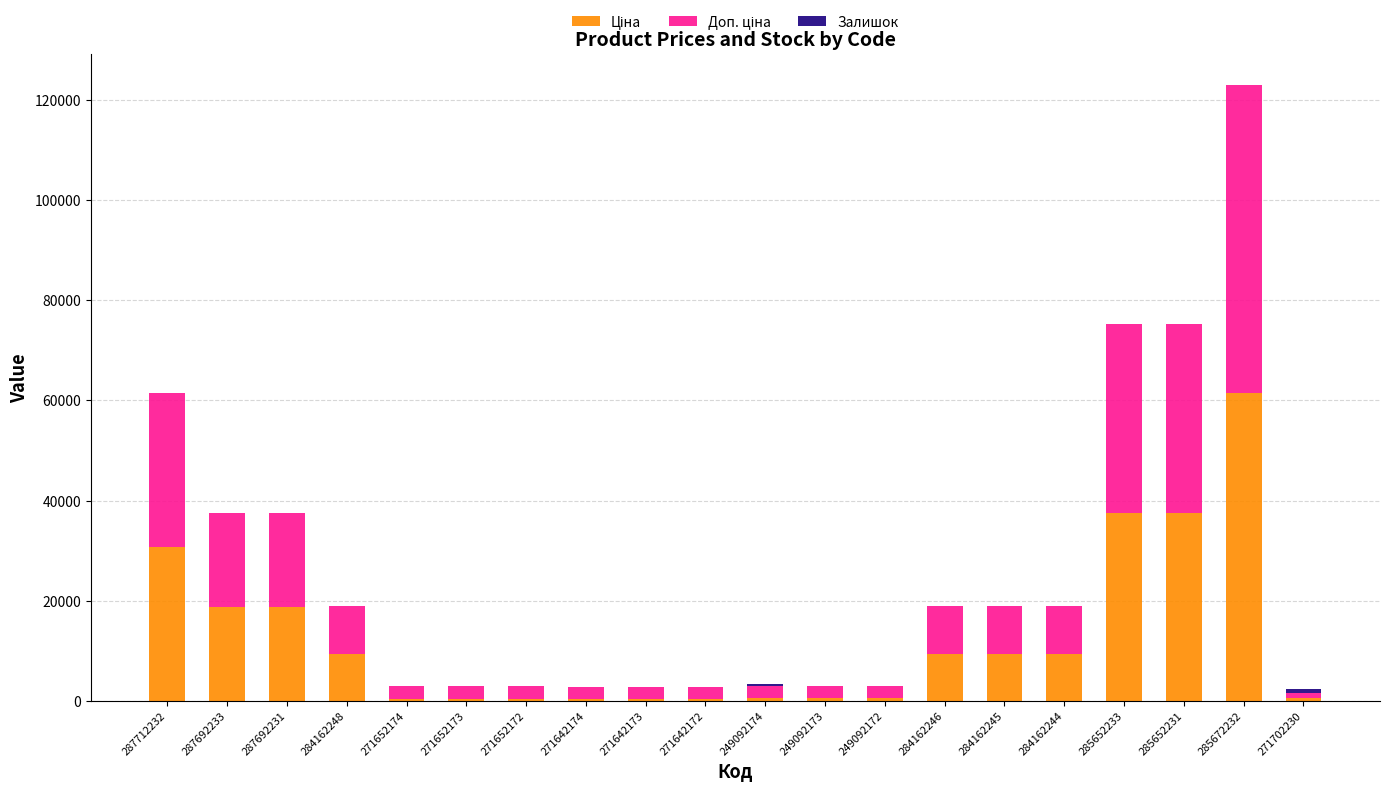

At which category is the sum across all series the highest?

285672232